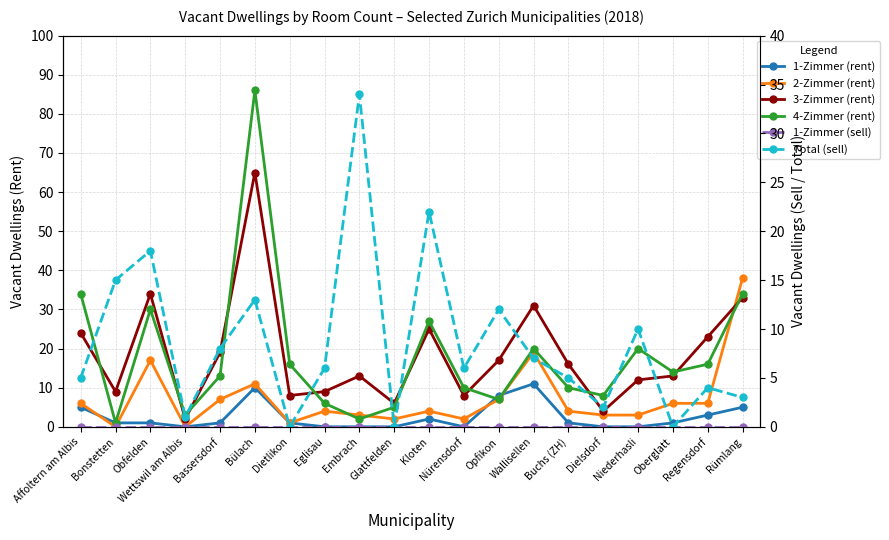

True or false: 2-Zimmer (rent) has a value of 2 at Embrach.

False